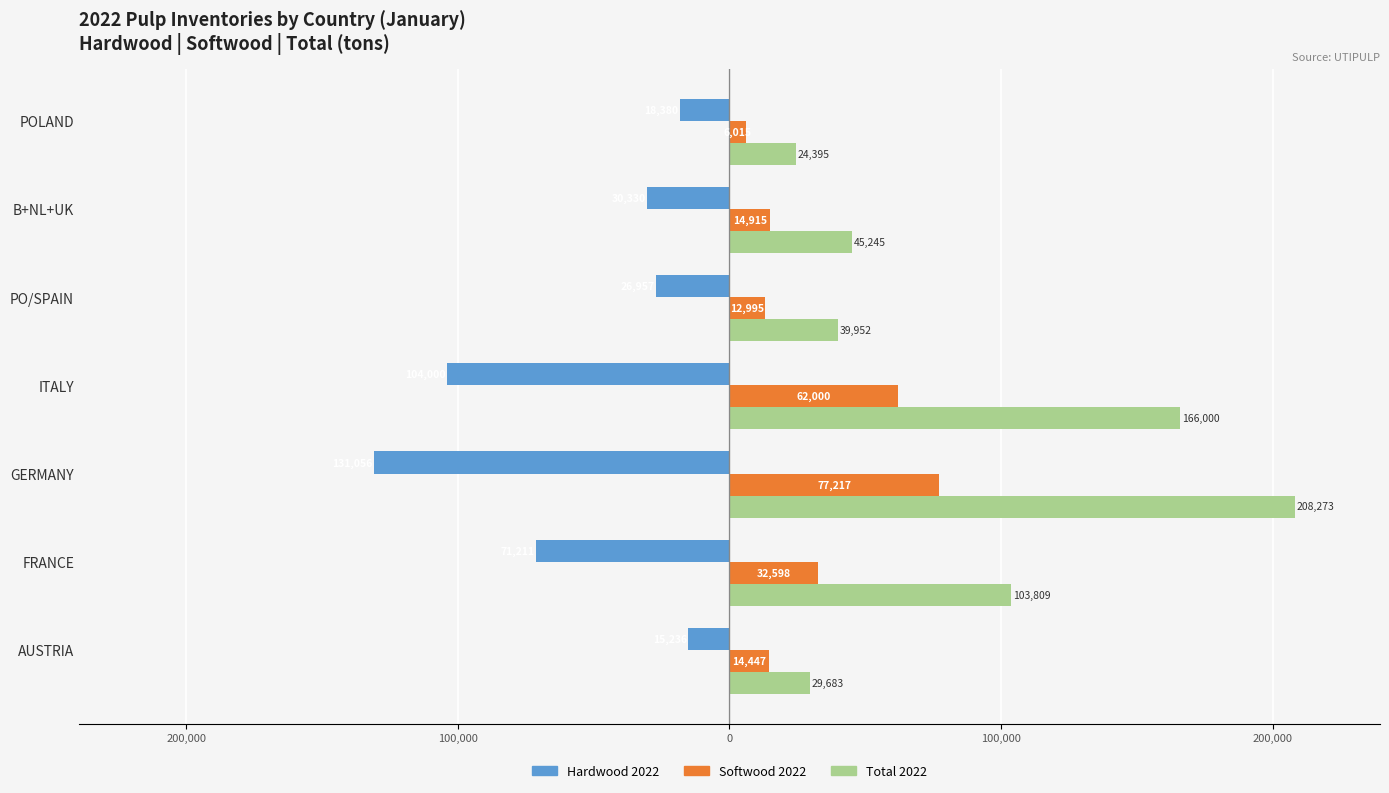

Which category has the lowest value in the Softwood 2022 series?

POLAND